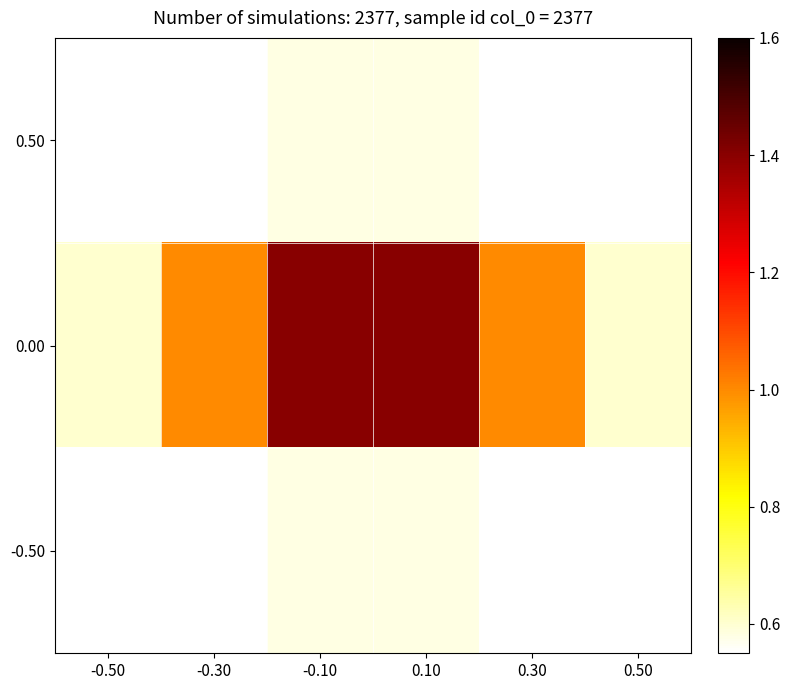

How many distinct data groups are displayed?

3